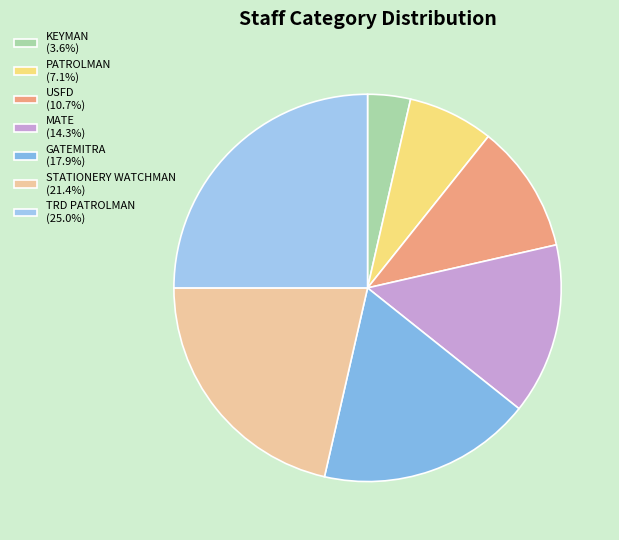

Approximately how many times larger is the value at USFD compared to MATE?

0.8